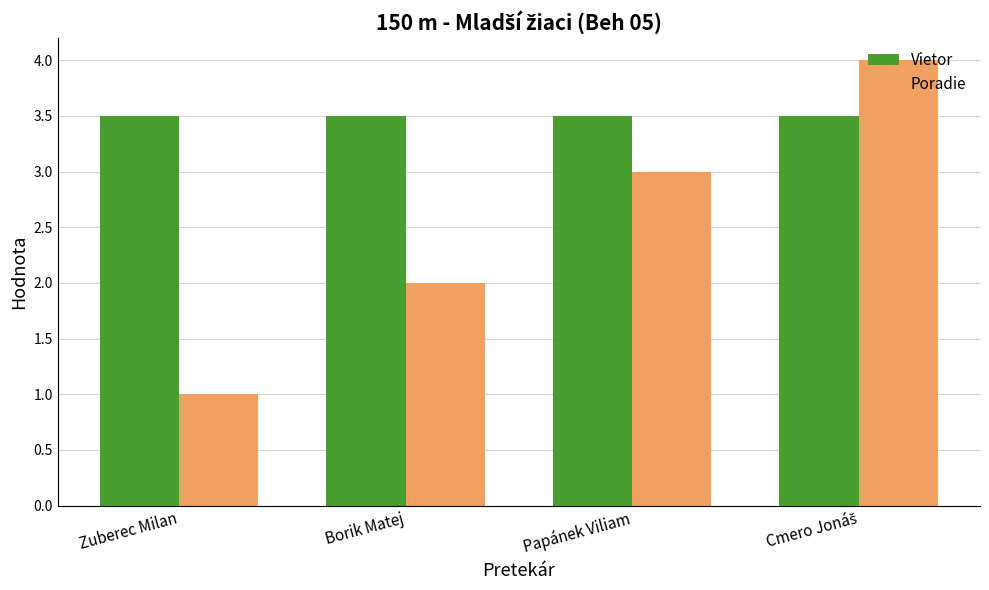

What is the greatest value displayed?

4.0